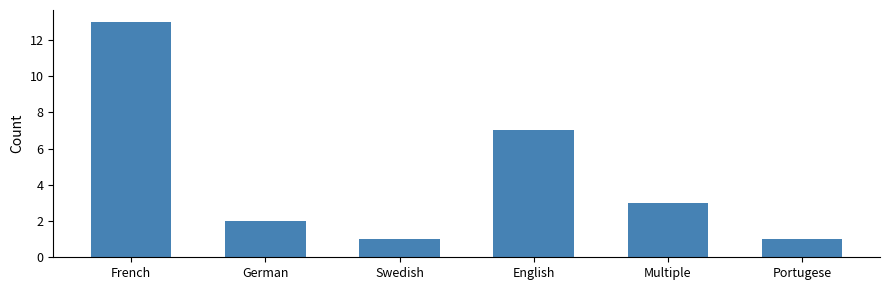

What is the maximum value shown in the chart?

13